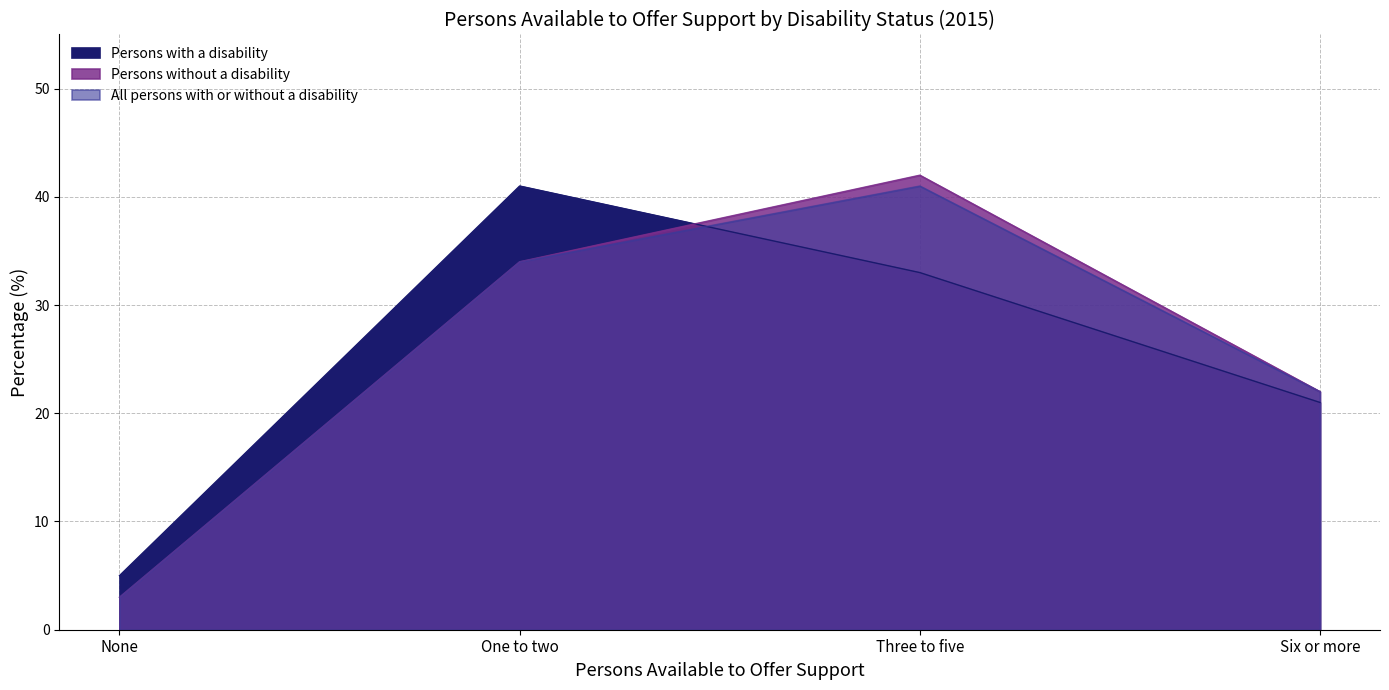

Reading left to right, extract all data points from this chart.

Persons with a disability: None=5	One to two=41	Three to five=33	Six or more=21
Persons without a disability: None=3	One to two=34	Three to five=42	Six or more=22
All persons with or without a disability: None=3	One to two=34	Three to five=41	Six or more=22